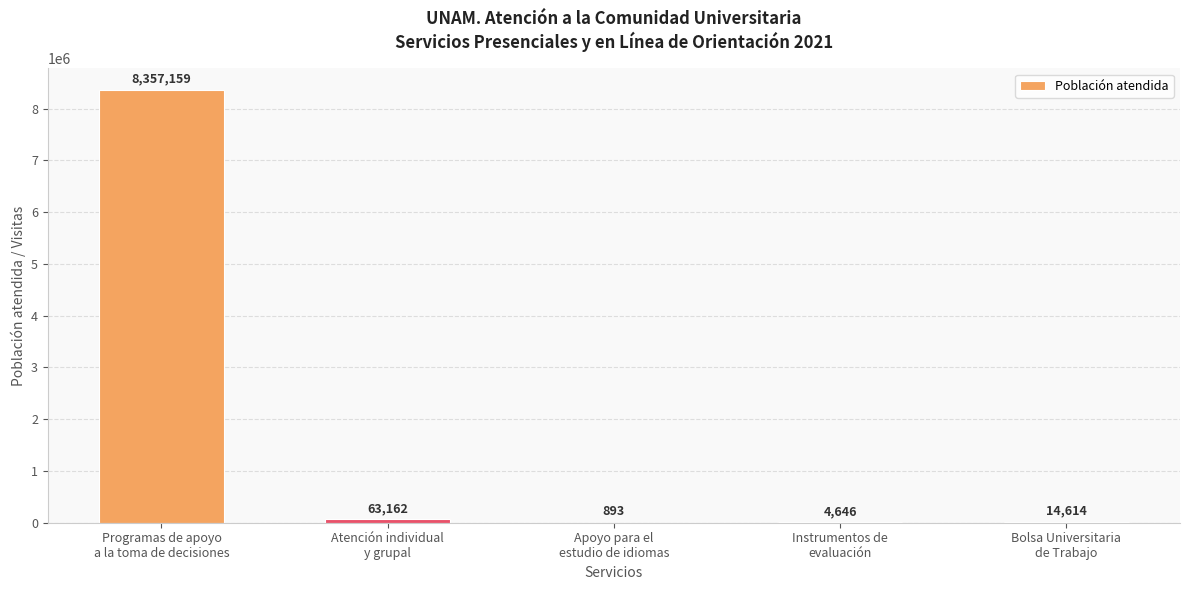

What is the greatest value displayed?

8357159